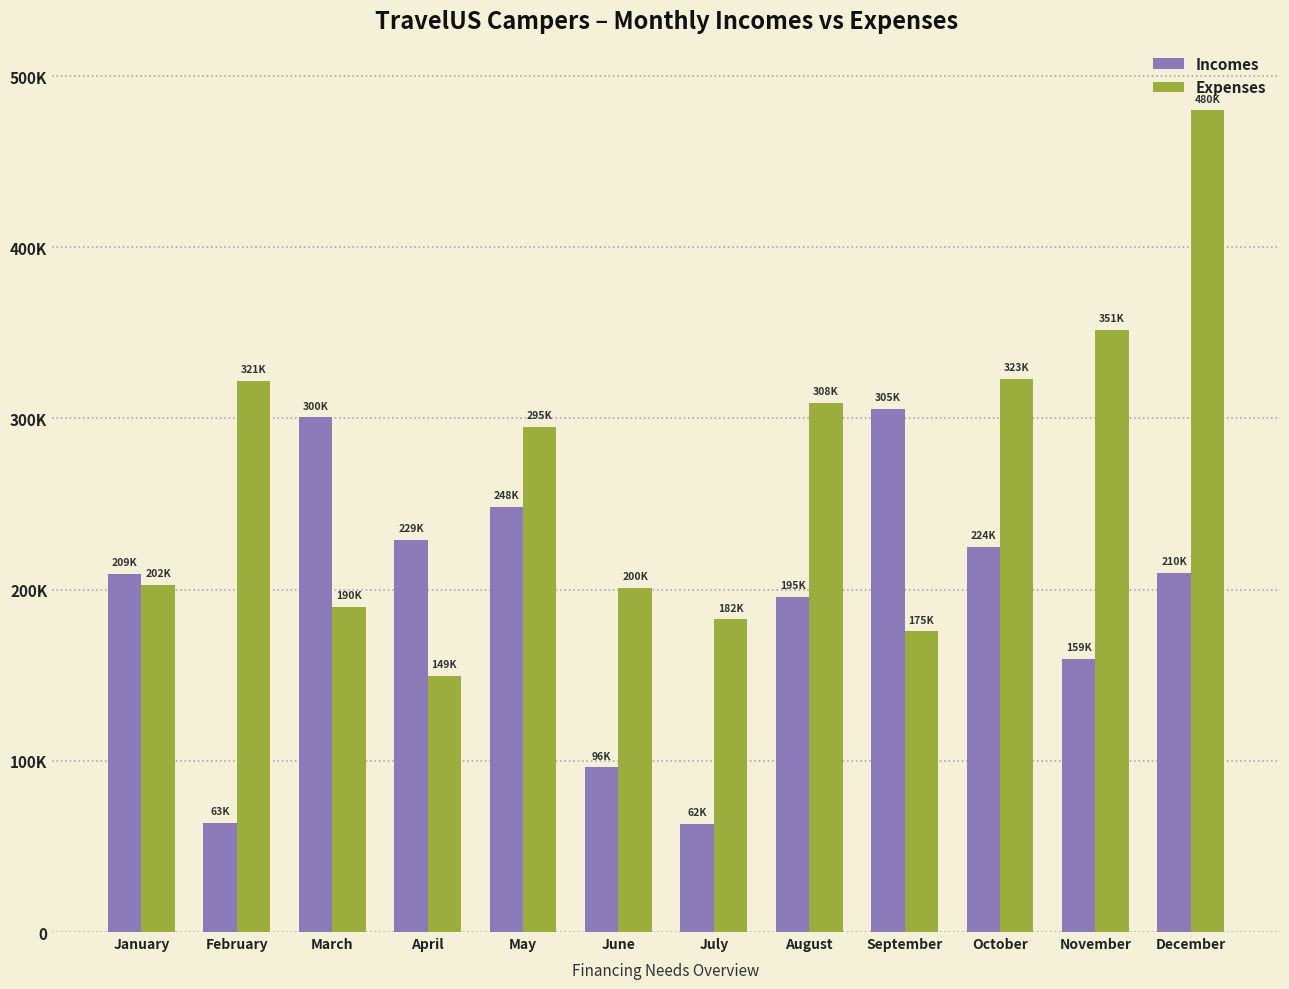

What is the approximate value of Expenses at November, to the nearest 10?

351770